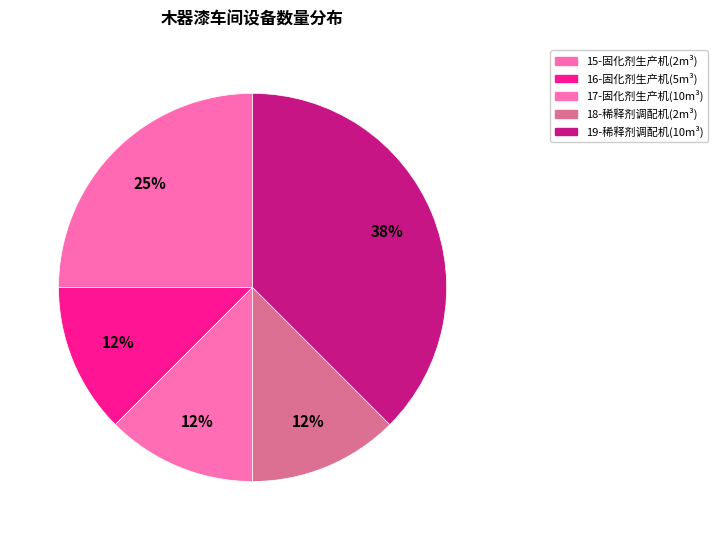

Does 16-固化剂生产机(5m³) account for over 50% of the chart?

No